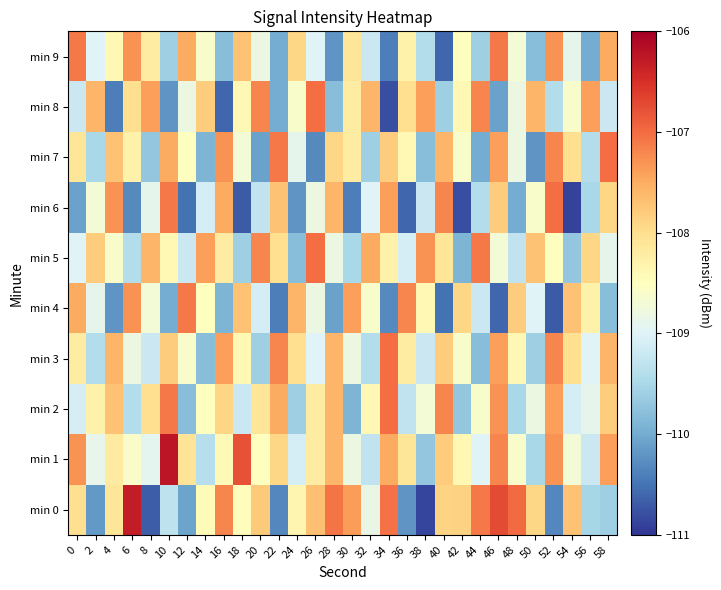

Count the number of data series in this chart.

10